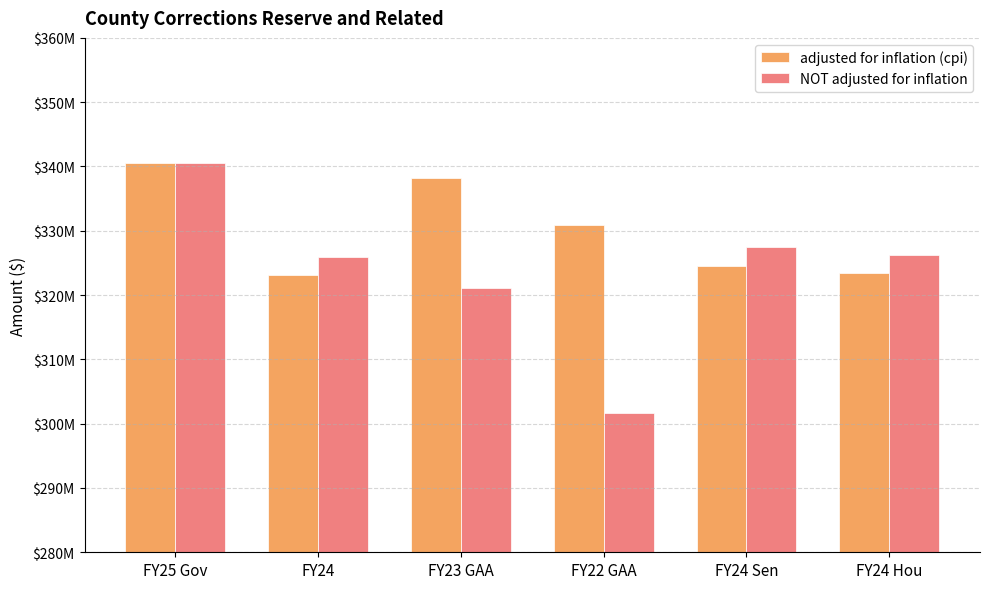

What are all the series names shown in the legend?

adjusted for inflation (cpi), NOT adjusted for inflation